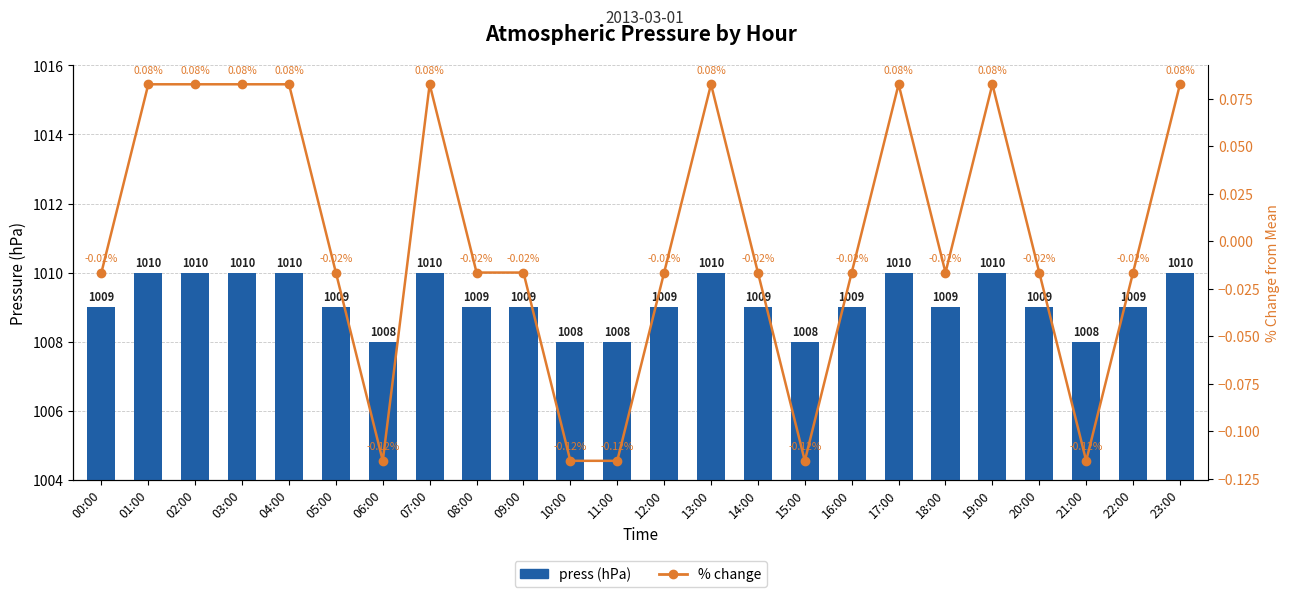

What is the average value of the press series?

1009.2